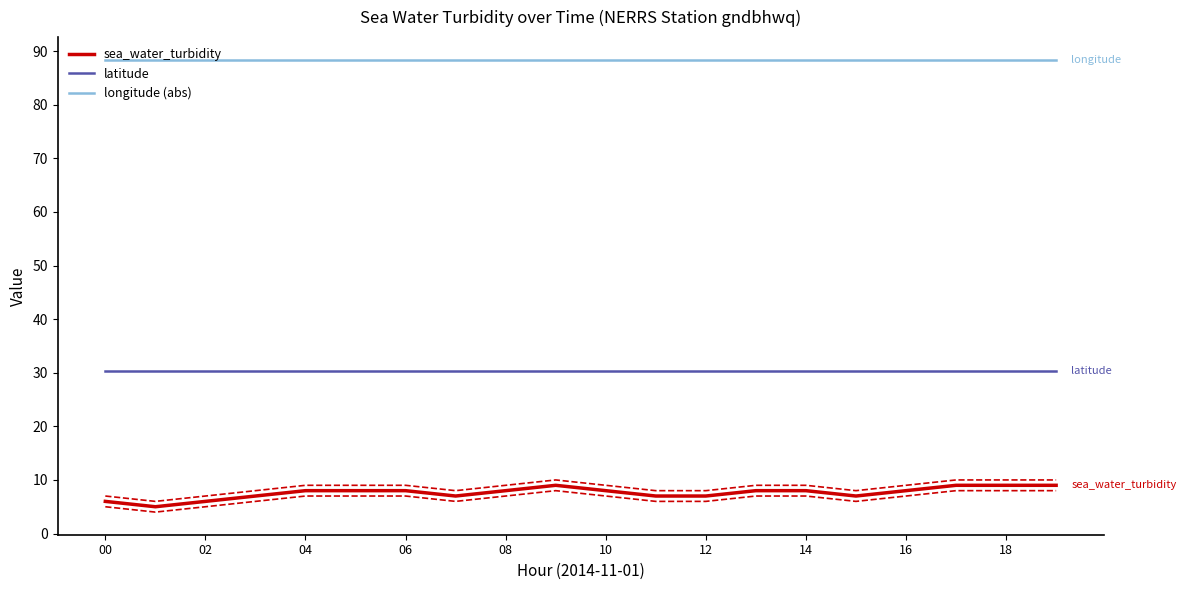

True or false: sea_water_turbidity and latitude intersect in this chart.

False